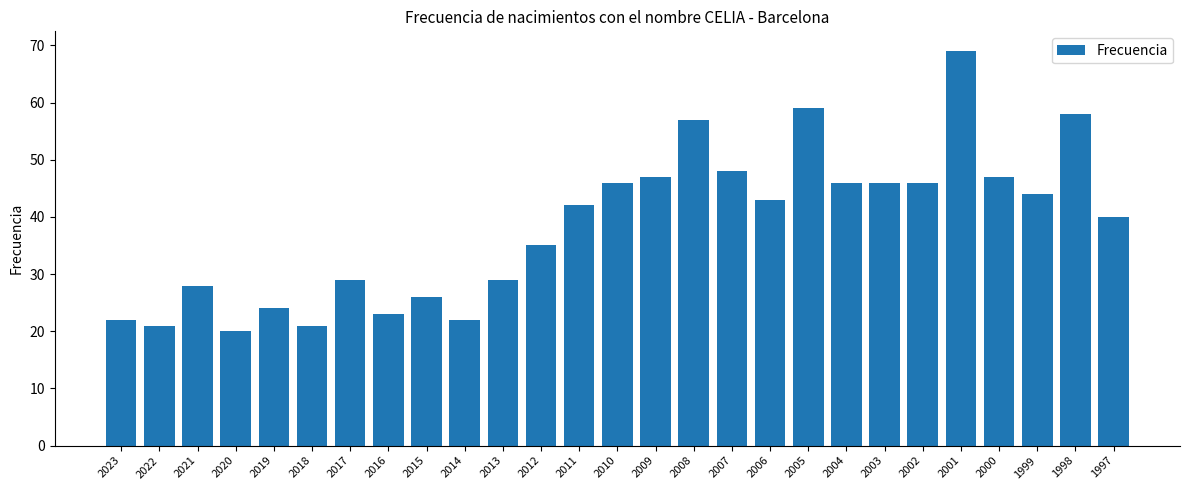

Reading left to right, list all the values displayed in this chart.

22	21	28	20	24	21	29	23	26	22	29	35	42	46	47	57	48	43	59	46	46	46	69	47	44	58	40